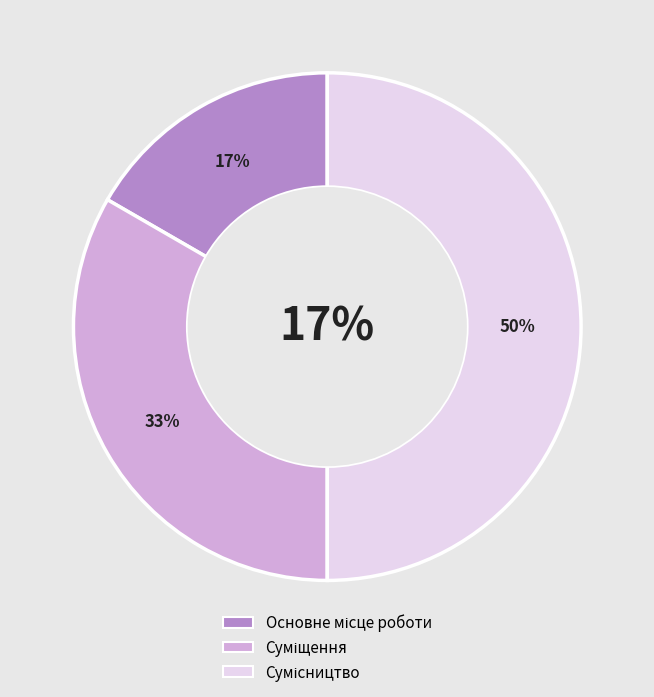

To the nearest percent, what is the difference between the Сумісництво and Основне місце роботи slice percentages?

33%